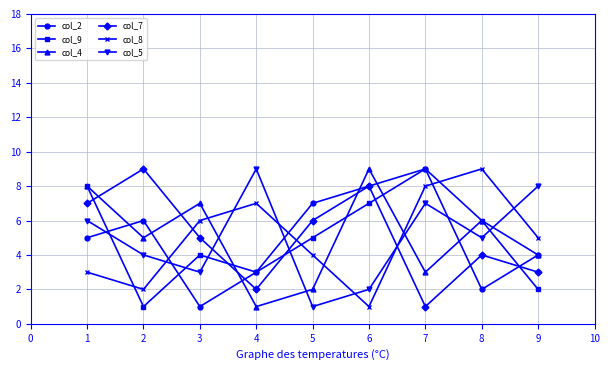

After their last crossing, which series has the higher values: col_8 or col_9?

col_8